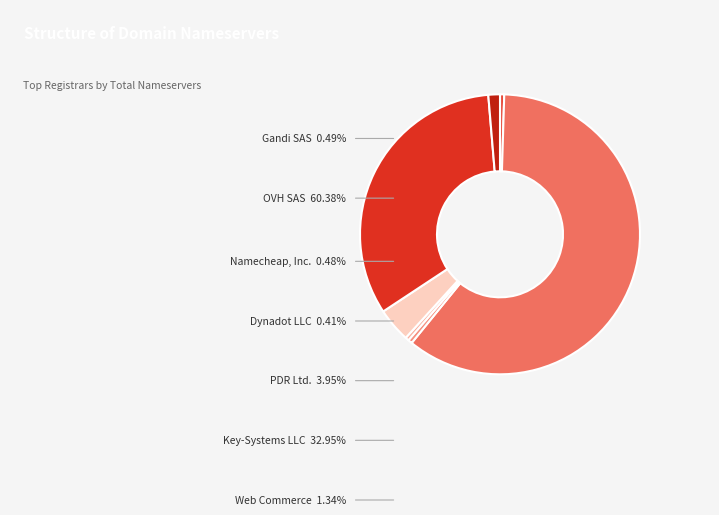

Count the number of slices in the pie.

7